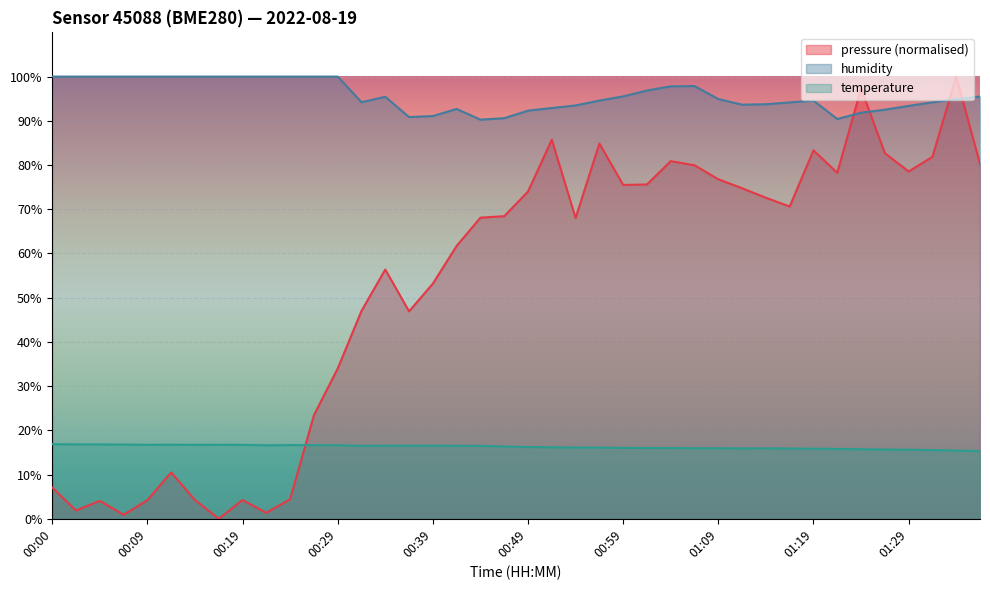

How many distinct data groups are displayed?

3